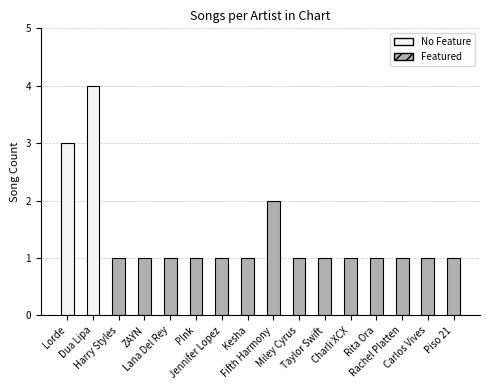

Count the values in the range 1 to 2.

14